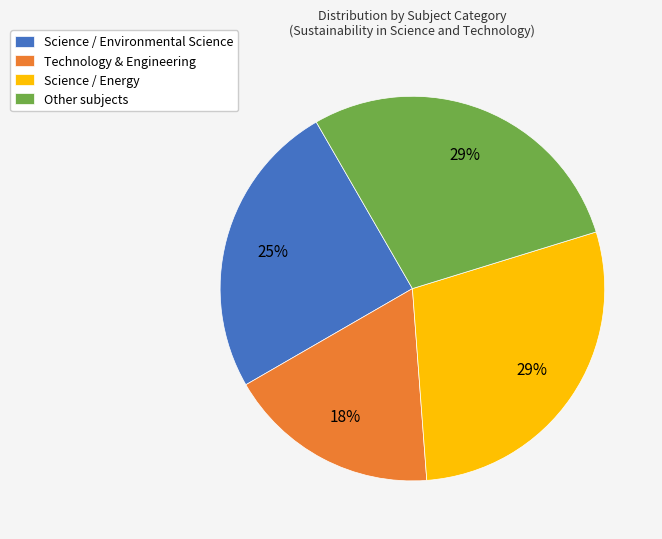

Does any single category account for the majority?

No